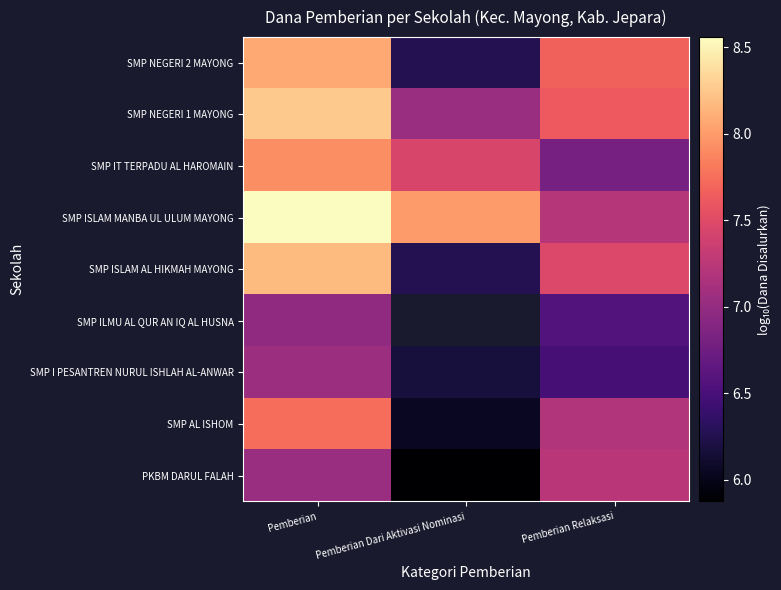

List the series in order of their peak value, lowest first.

SMP ILMU AL QUR AN IQ AL HUSNA, SMP I PESANTREN NURUL ISHLAH AL-ANWAR, PKBM DARUL FALAH, SMP AL ISHOM, SMP IT TERPADU AL HAROMAIN, SMP NEGERI 2 MAYONG, SMP ISLAM AL HIKMAH MAYONG, SMP NEGERI 1 MAYONG, SMP ISLAM MANBA UL ULUM MAYONG